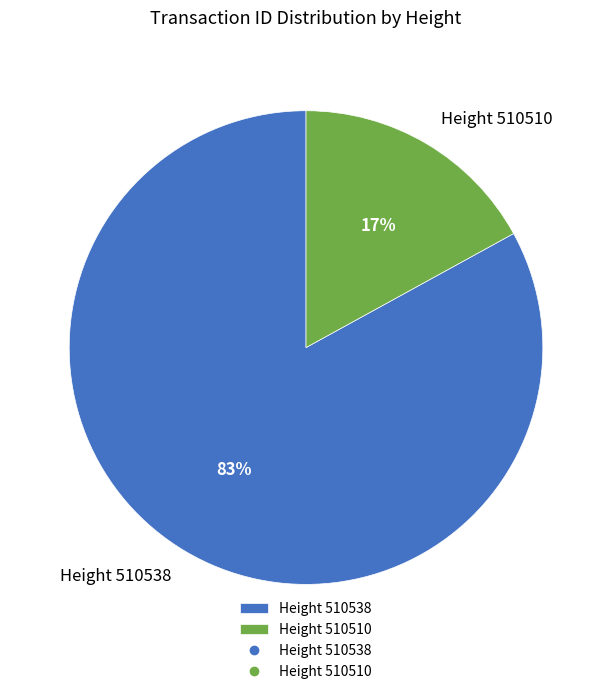

What is the majority slice?

Height 510538